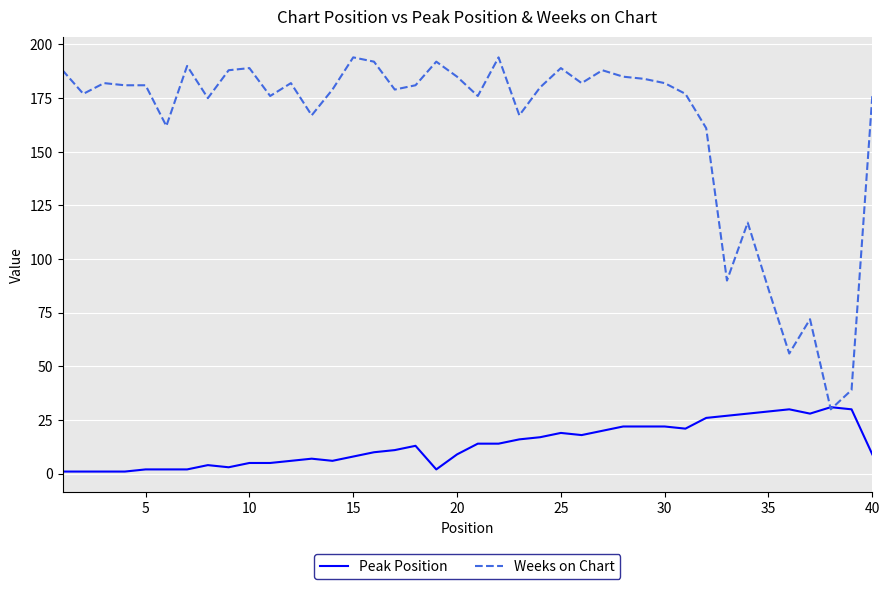

What is the maximum value for Weeks on Chart?

194